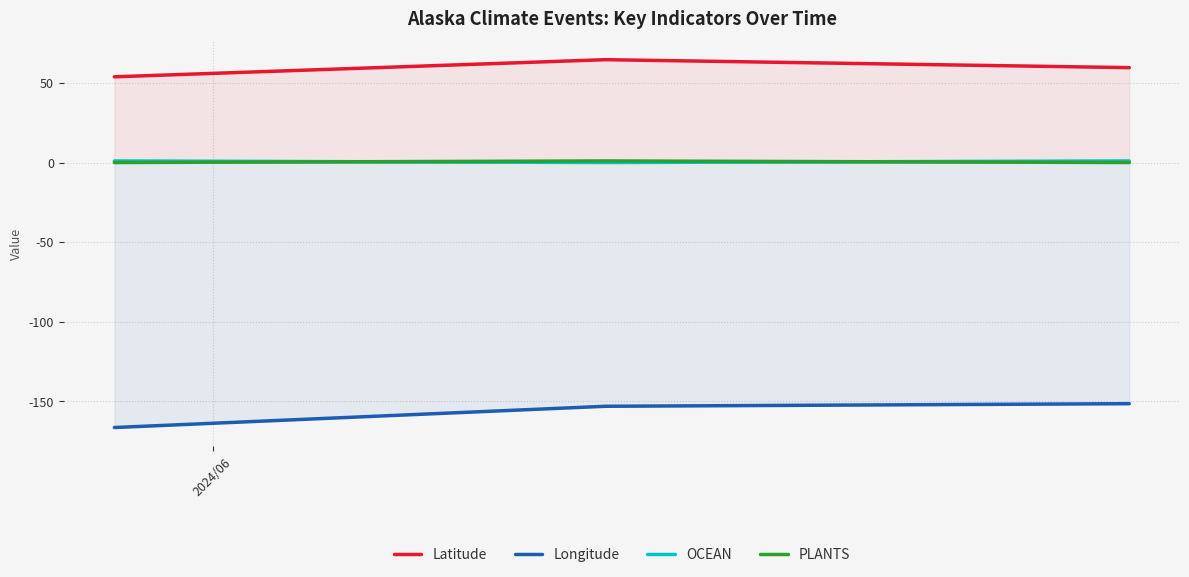

What is the maximum value for Latitude?

64.6